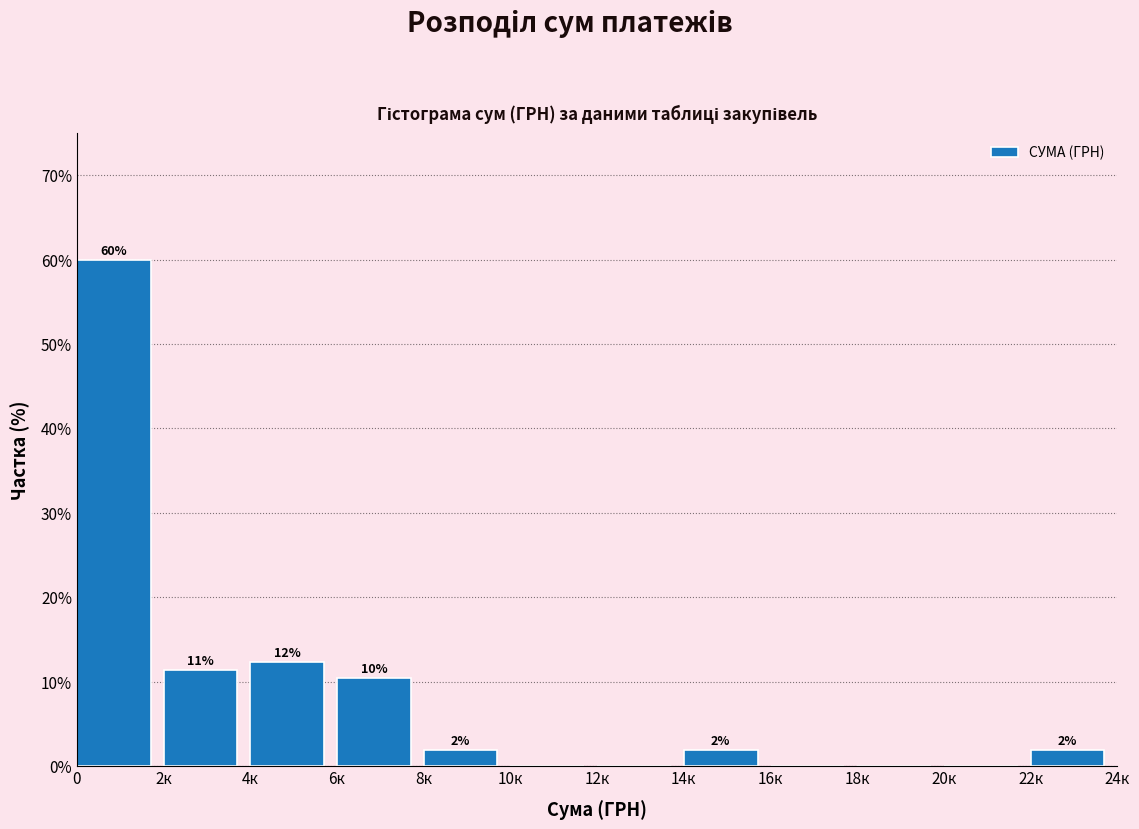

Are the bars horizontal?

No